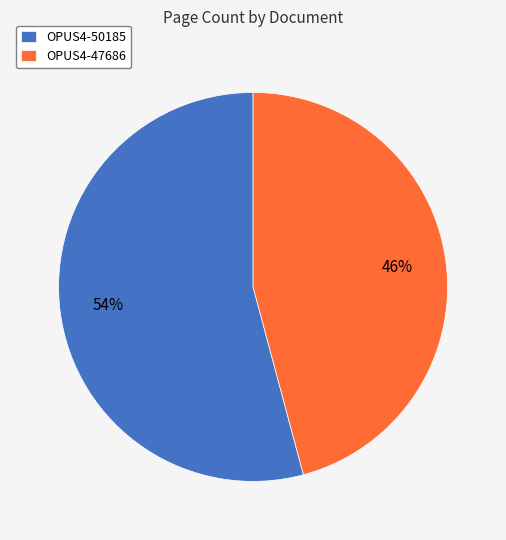

What percentage is the OPUS4-50185 slice, to the nearest percent?

54%